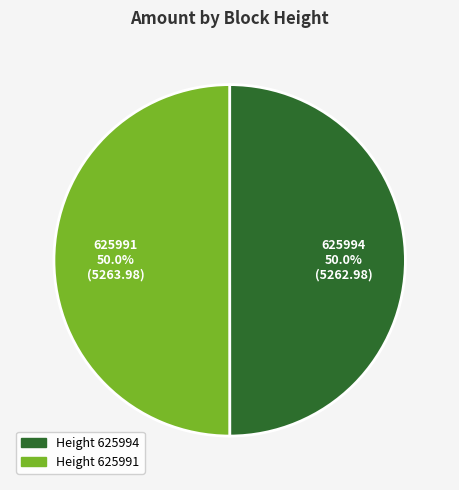

How many slices are in this pie chart?

2